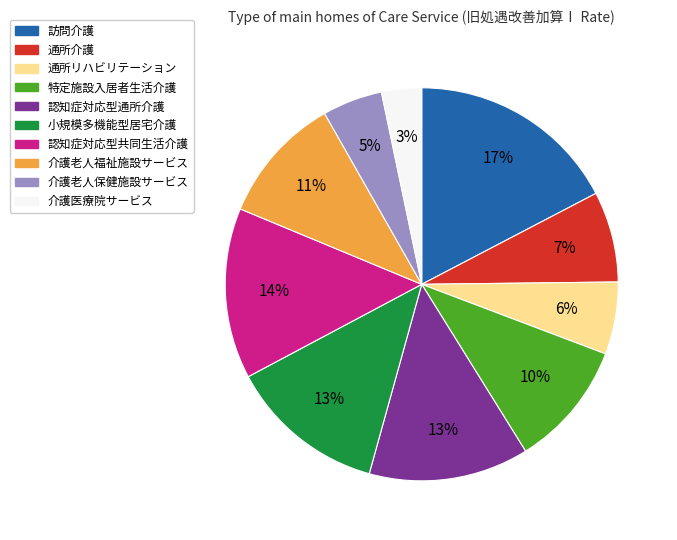

How many slices are in this pie chart?

10